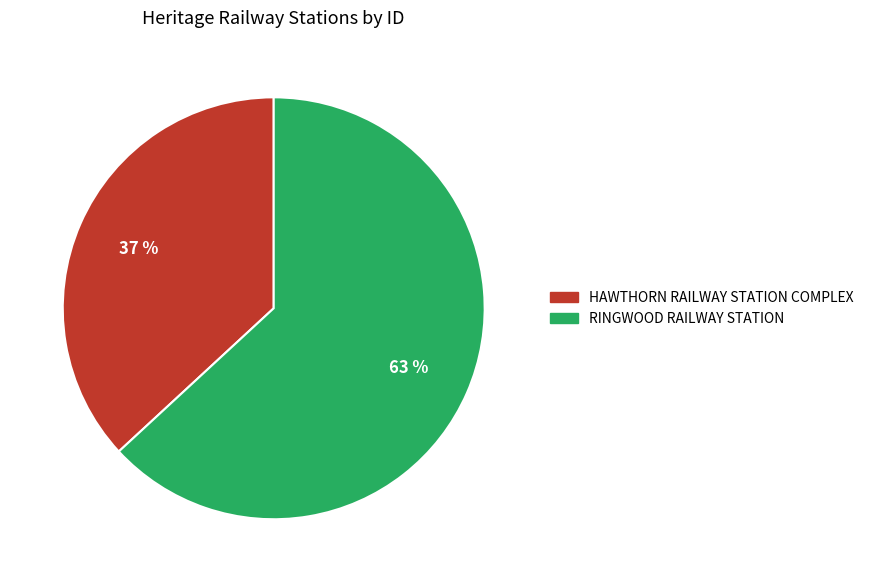

To the nearest percent, what is the average slice percentage?

50%